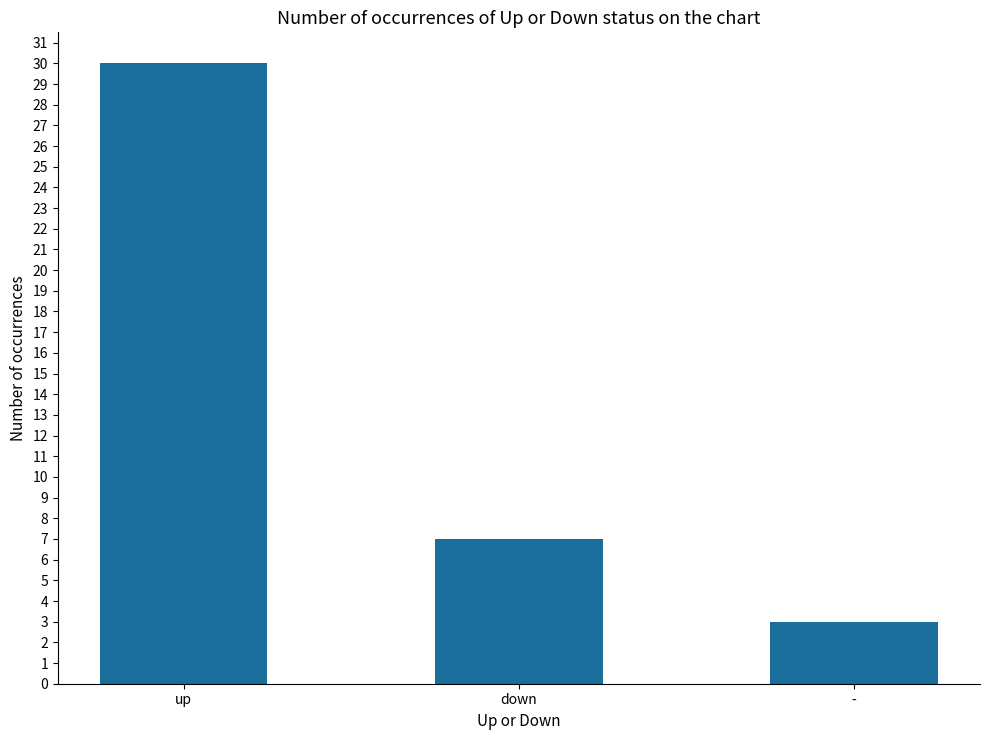

Which category has the highest value across all series?

up